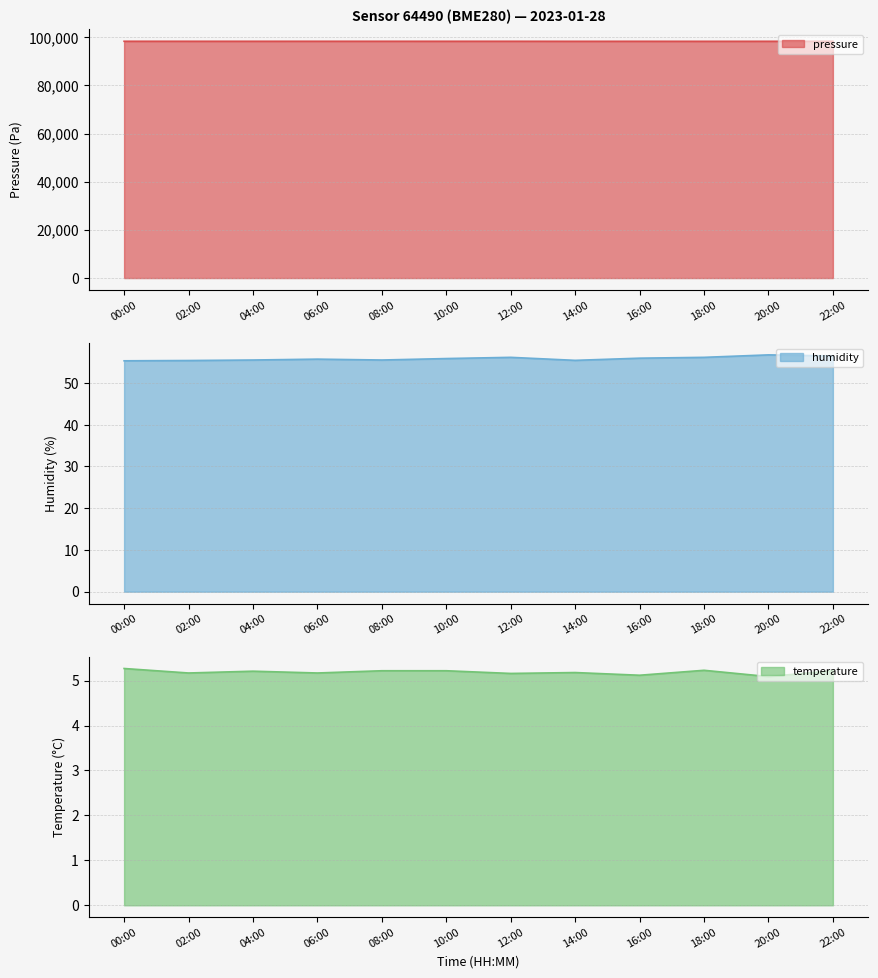

What is the label of the 7th point from the right?

10:00